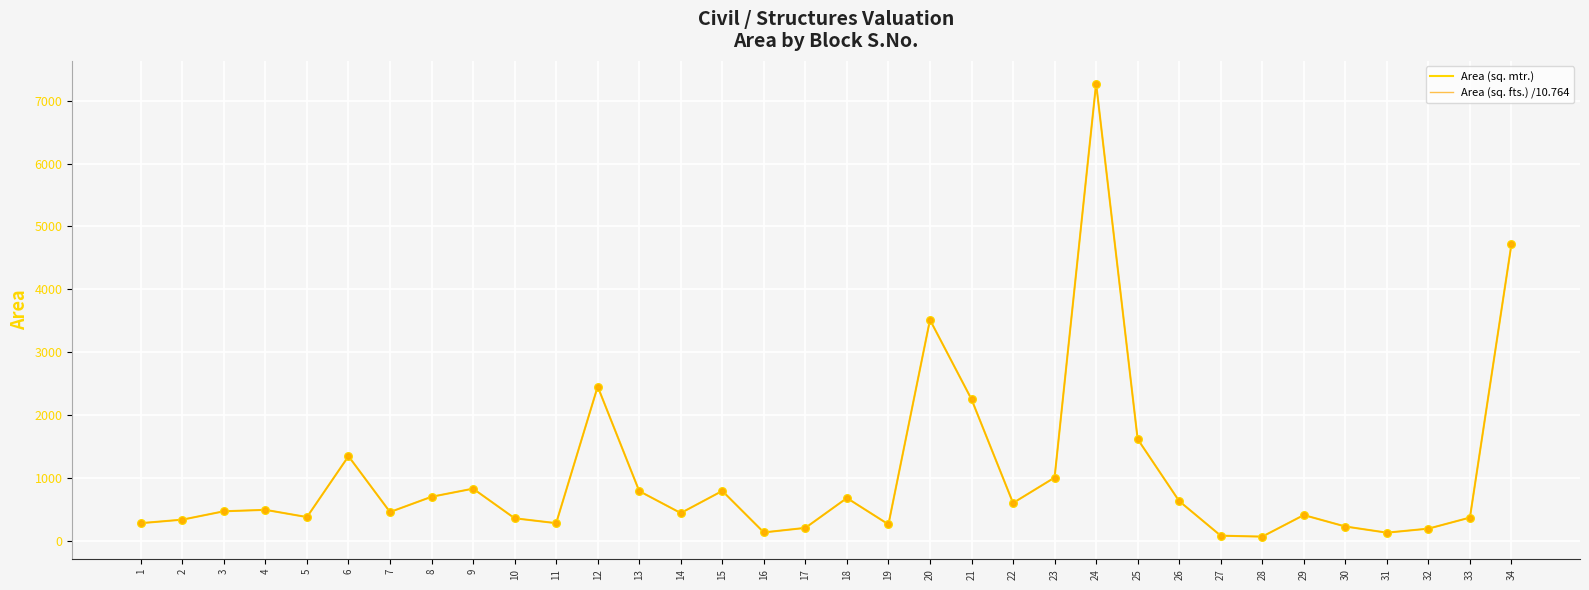

Between 21 and 29, which series saw the biggest shift?

Area (sq. mtr.)